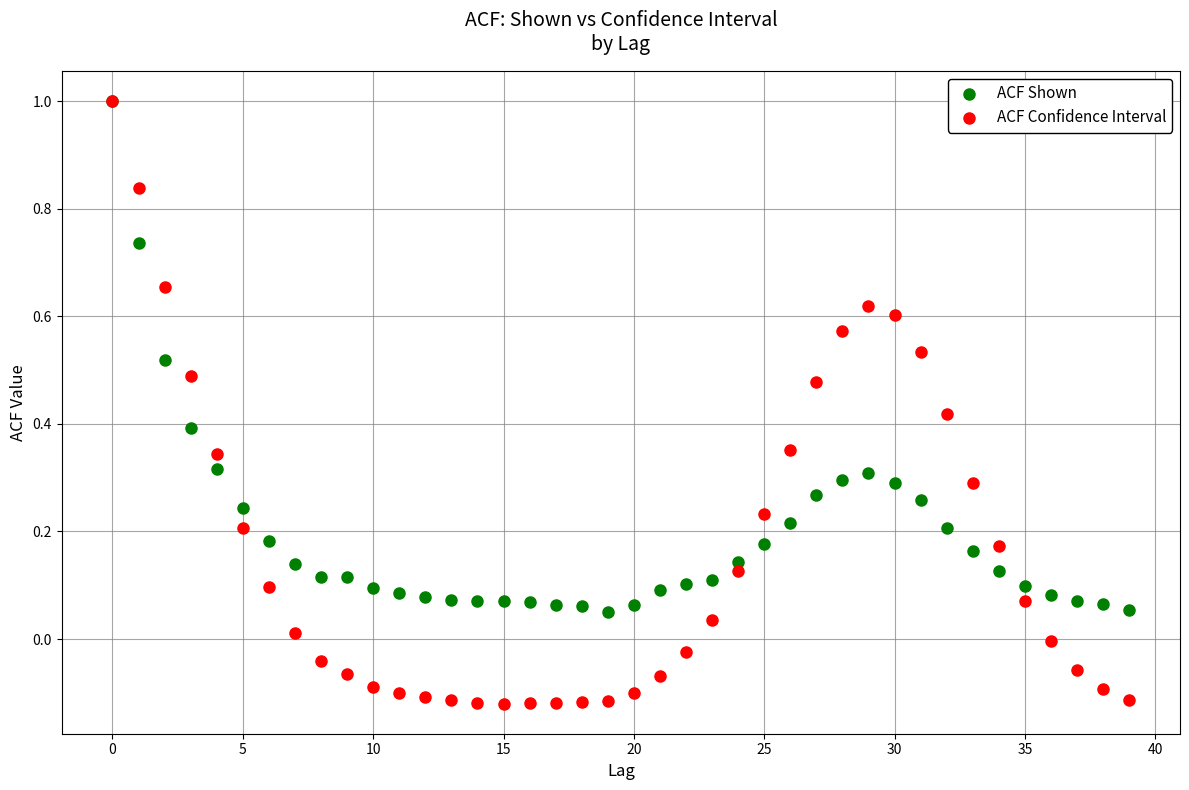

Which series has the largest Y range (max minus min)?

ACF Confidence Interval